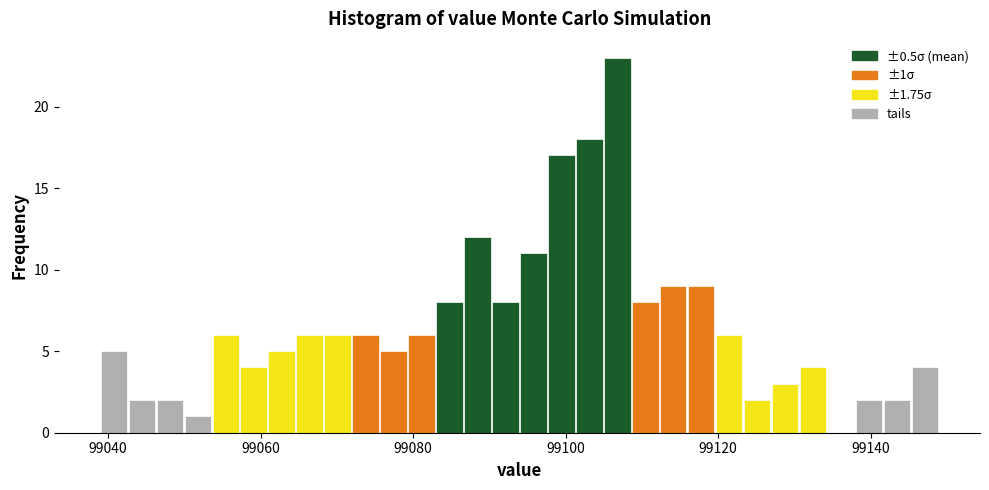

Around what value on the x-axis is the tallest bar? Give the approximate position of its centre, as read against the axis.

99106